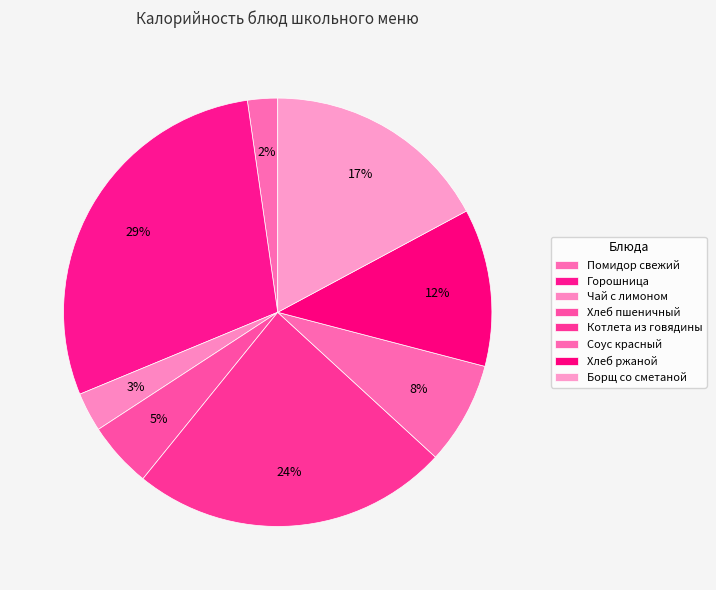

The Помидор свежий slice represents 2% of the pie. True or false?

True